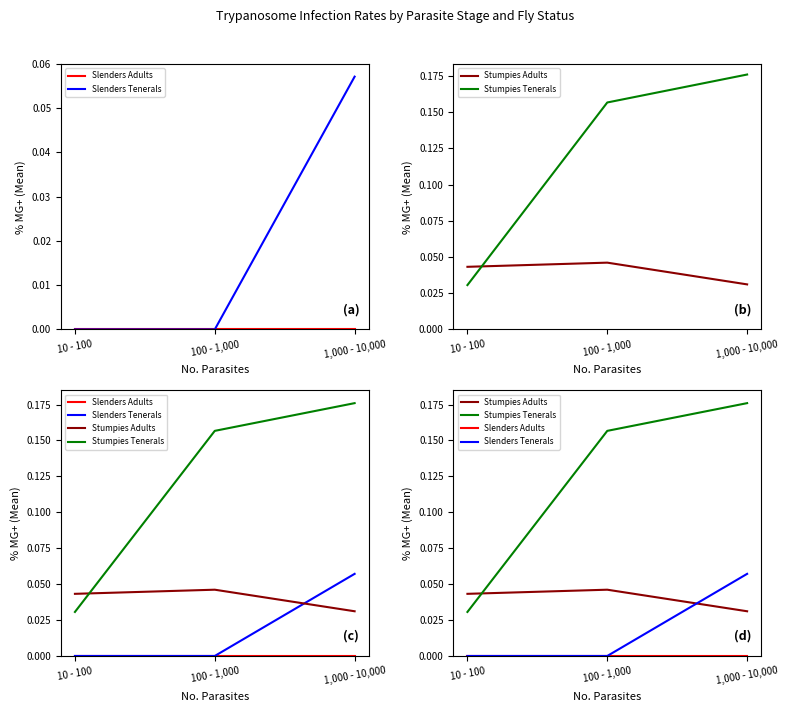

Reading left to right, extract all data points from this chart.

Slenders Adults: 10 - 100=0.0	100 - 1,000=0.0	1,000 - 10,000=0.0
Slenders Tenerals: 10 - 100=0.0	100 - 1,000=0.0	1,000 - 10,000=0.1
Stumpies Adults: 10 - 100=0.0	100 - 1,000=0.0	1,000 - 10,000=0.0
Stumpies Tenerals: 10 - 100=0.0	100 - 1,000=0.2	1,000 - 10,000=0.2